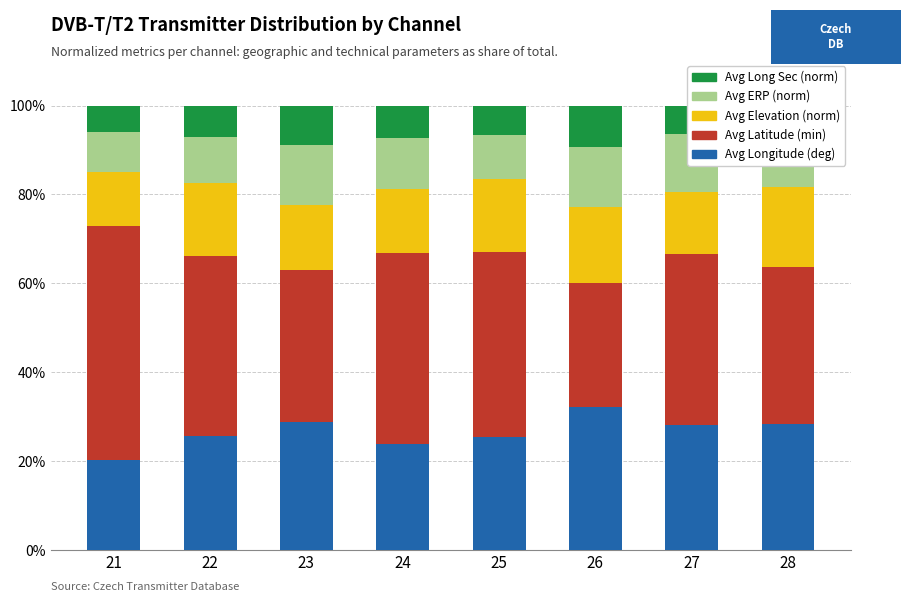

What are all the series names shown in the legend?

Avg Long Sec (norm), Avg ERP (norm), Avg Elevation (norm), Avg Latitude (min), Avg Longitude (deg)